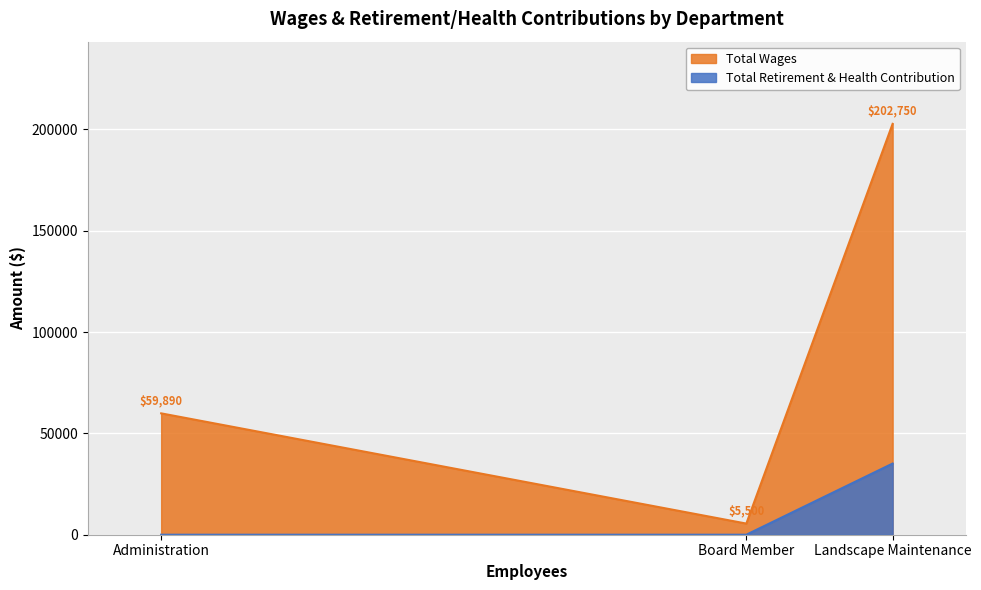

What is the lowest value of the Total Wages series?

5500